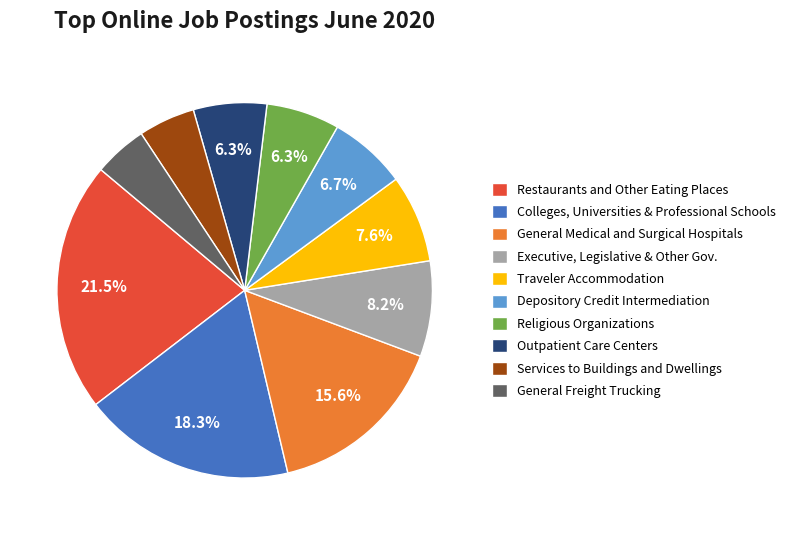

What percentage is the Depository Credit Intermediation slice, to the nearest percent?

7%